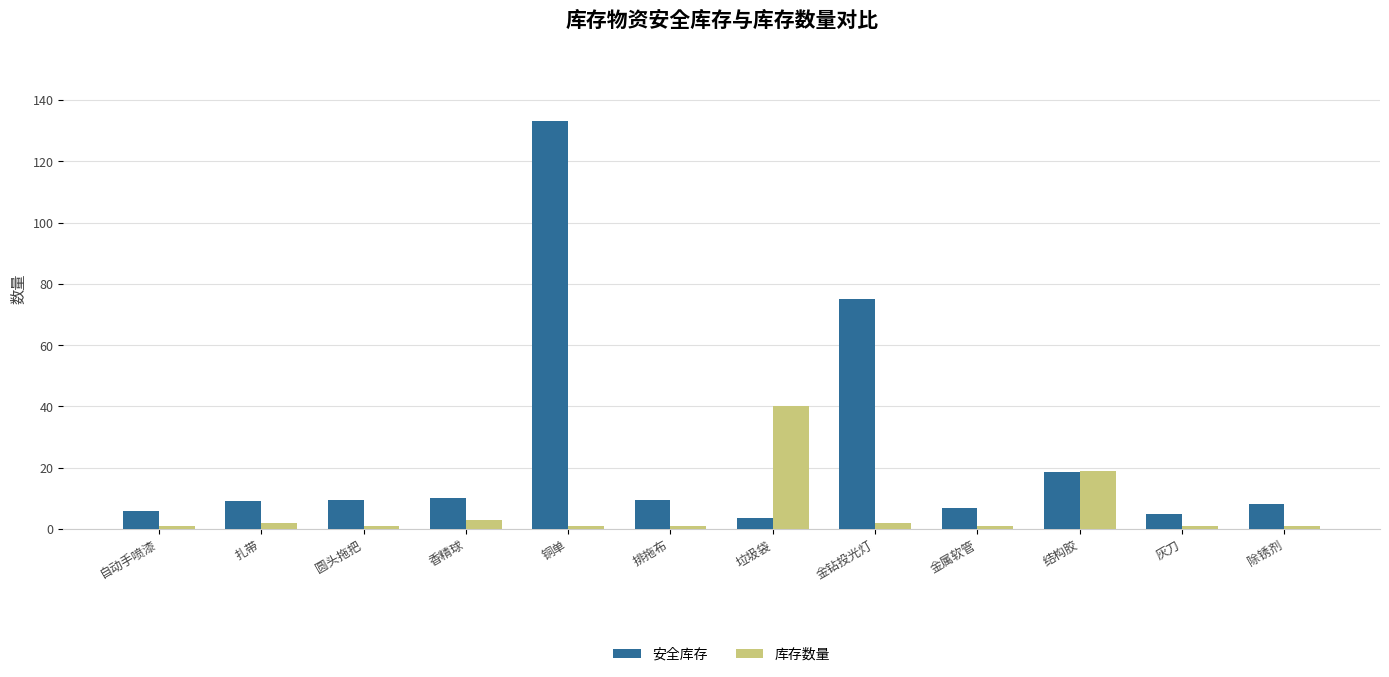

Is it true that 安全库存 equals 27.5 at 结构胶?

False